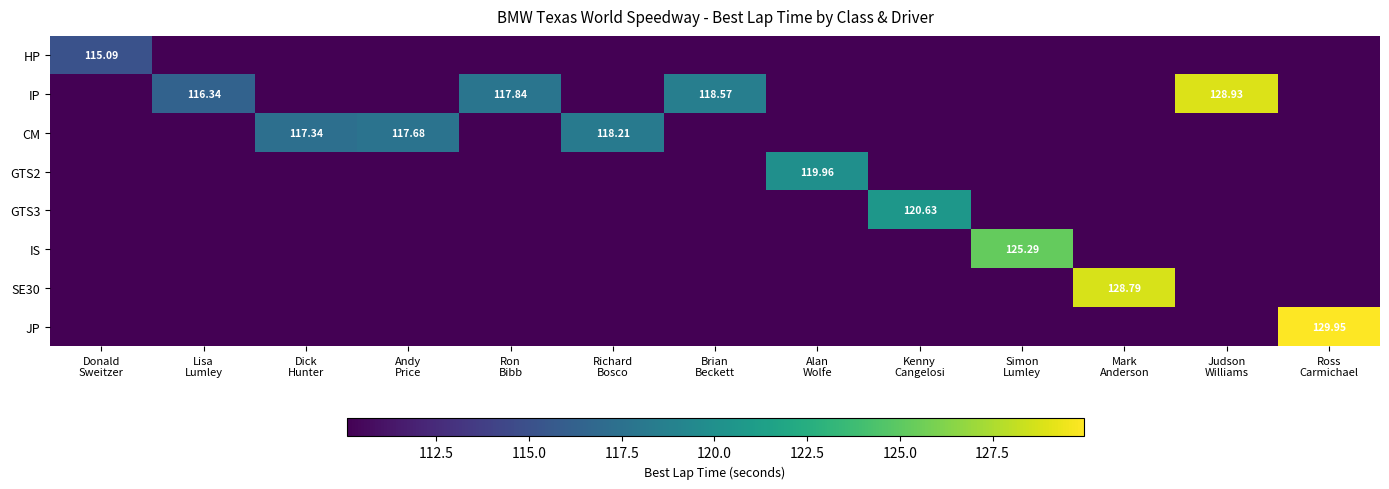

Between Lisa Lumley and Brian Beckett, which series saw the biggest shift?

IP